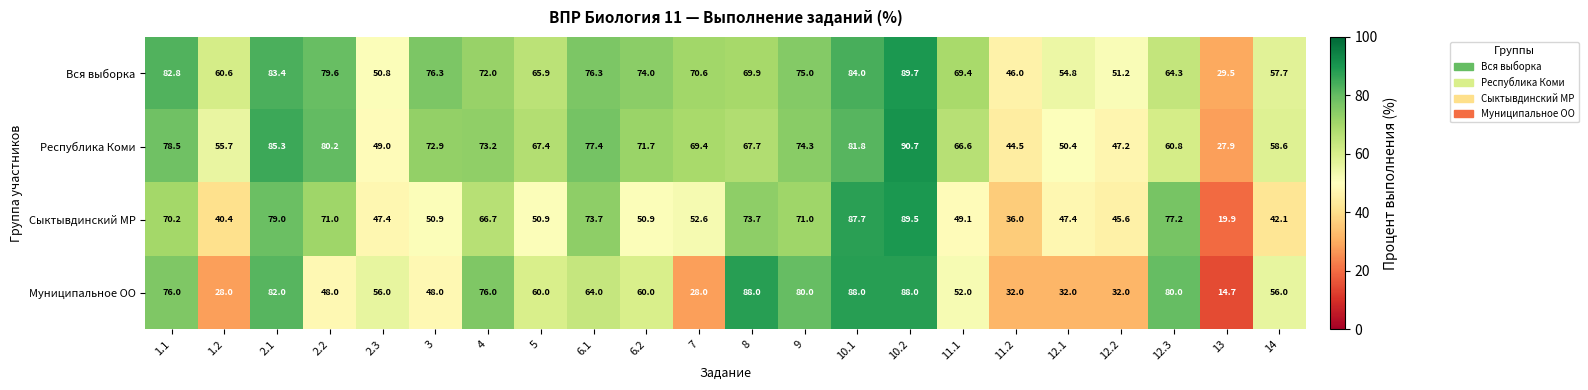

At which label is Муниципальное ОО closest to 51?

11.1